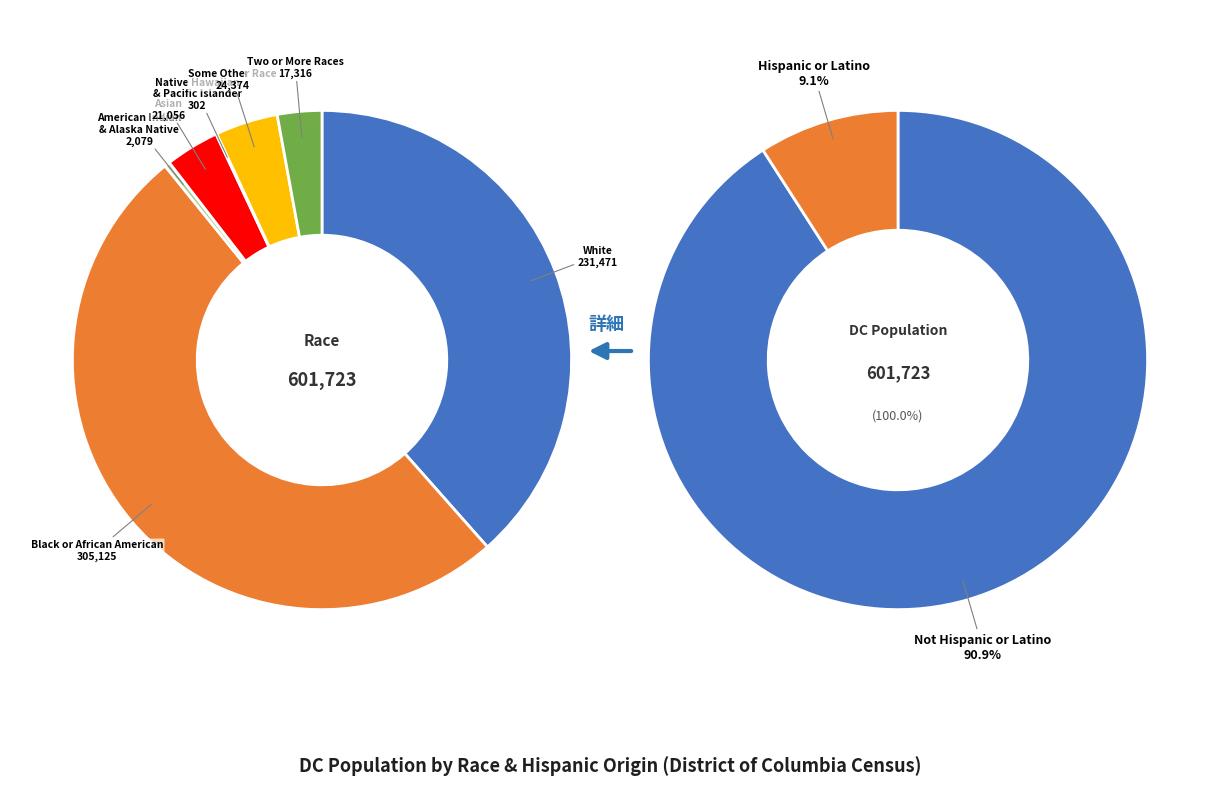

Count the number of slices in the pie.

7